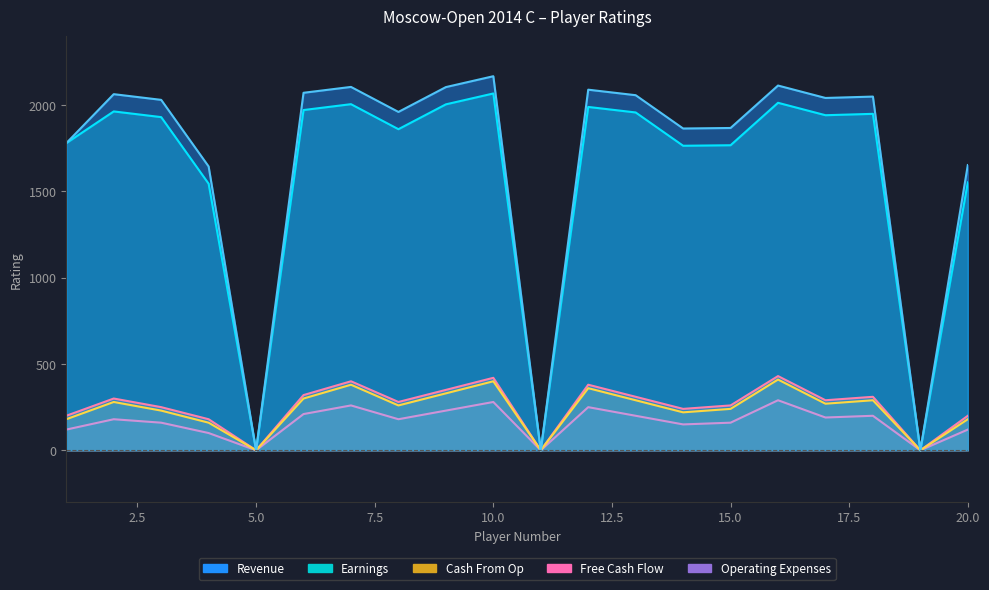

The value of Earnings at 10 is 2068. True or false?

True